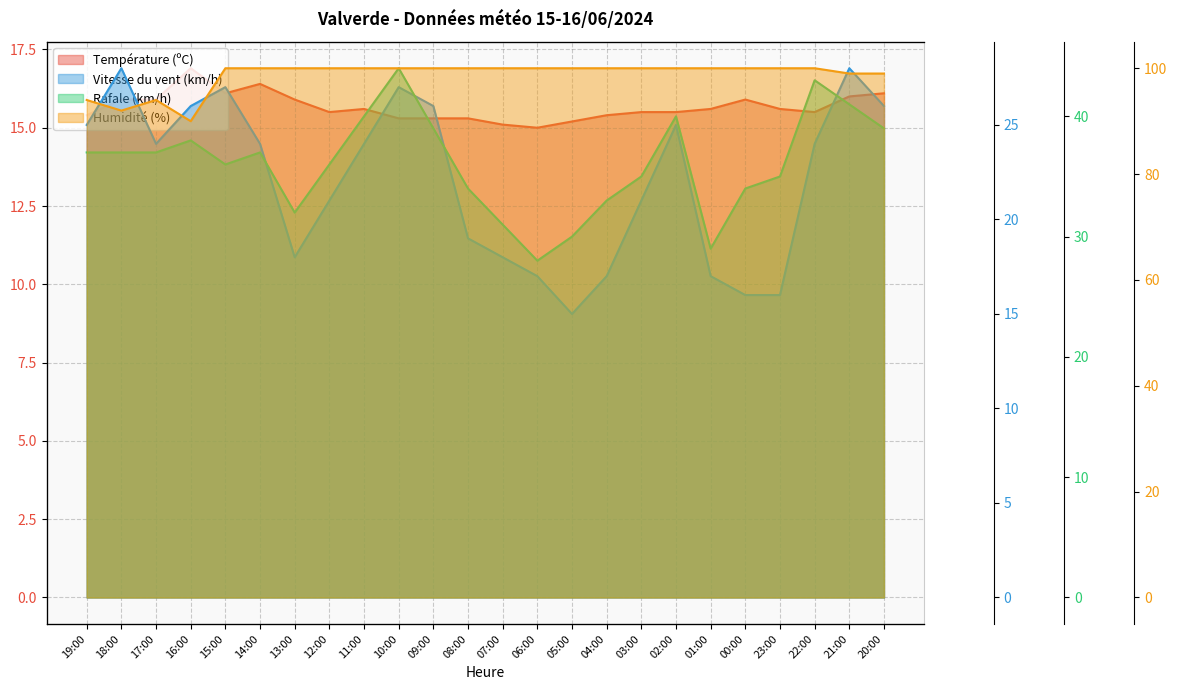

Does the chart display data point markers on the line(s)?

No